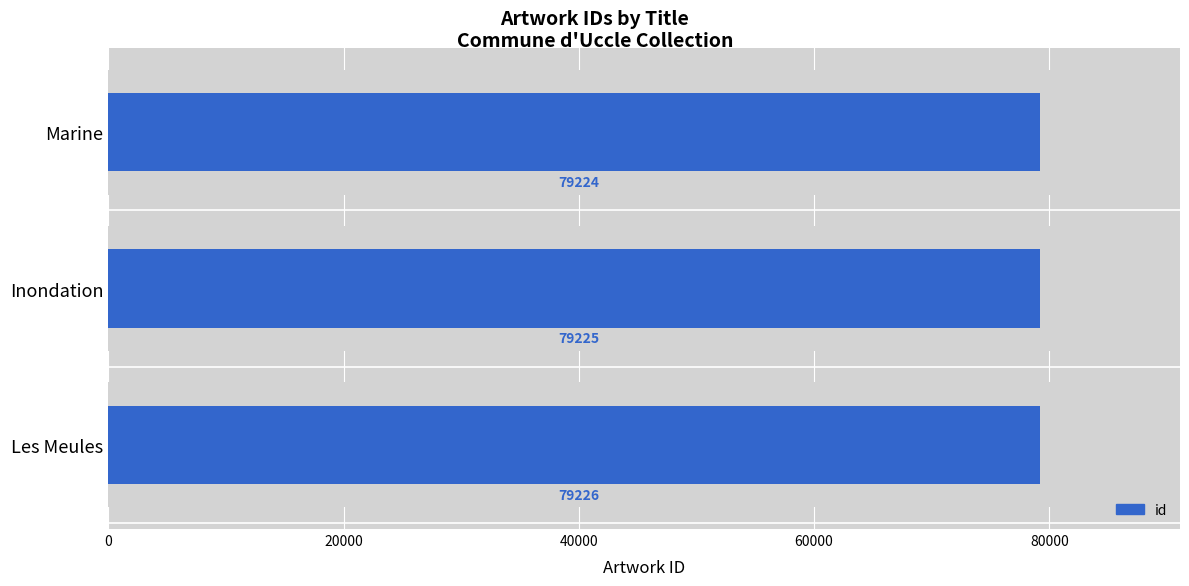

Reading left to right, transcribe all the data shown in this chart.

79226	79225	79224